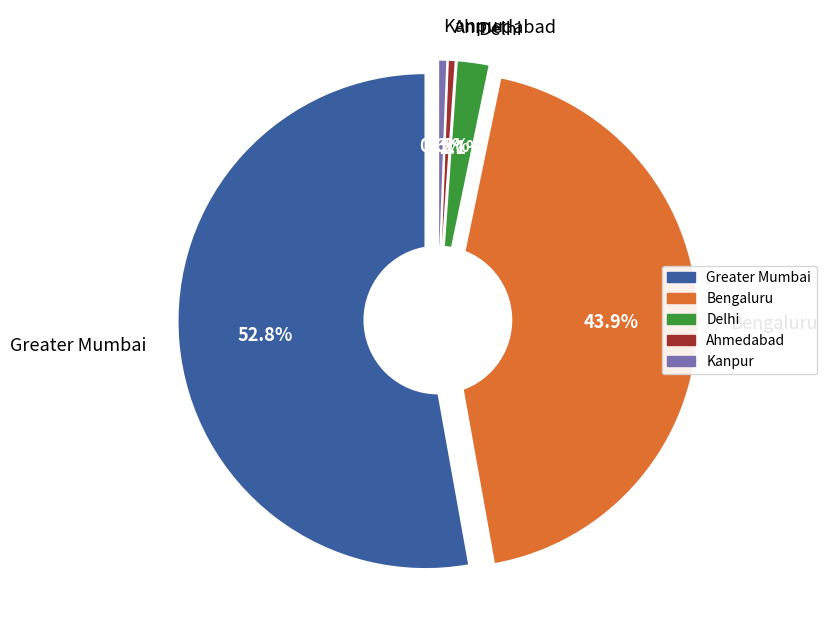

The Функционирование Правительства slice represents 61% of the pie. True or false?

False